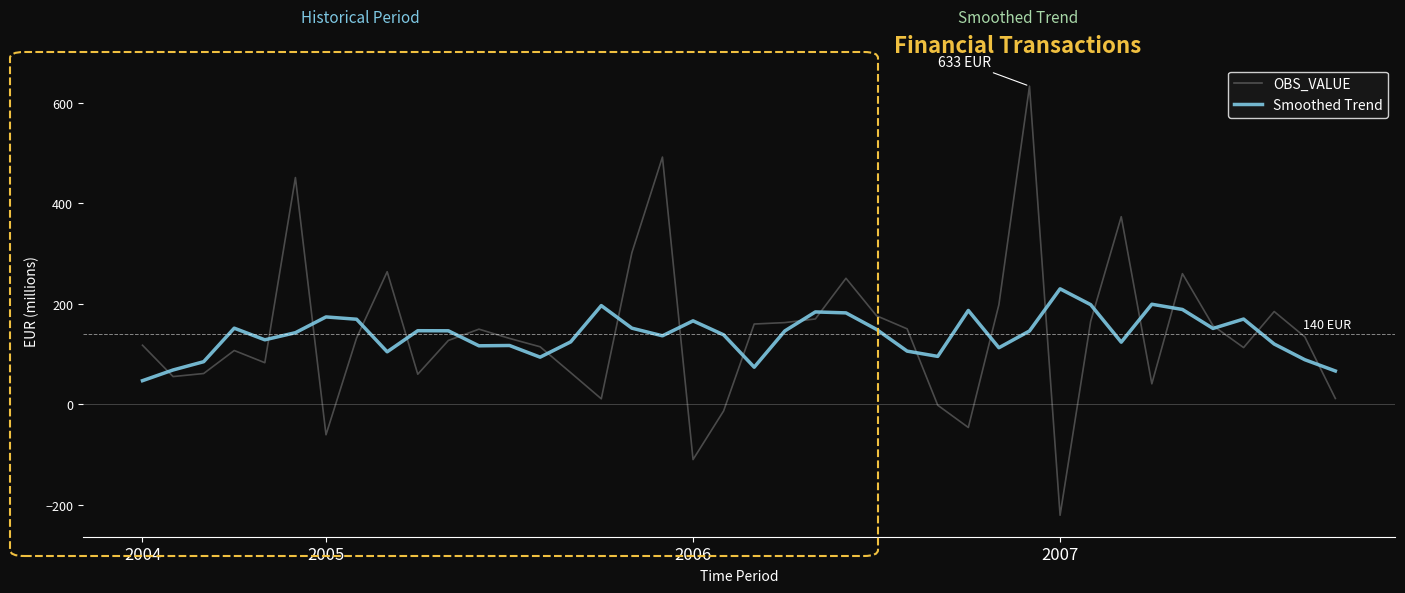

Which series has the widest spread of values?

OBS_VALUE